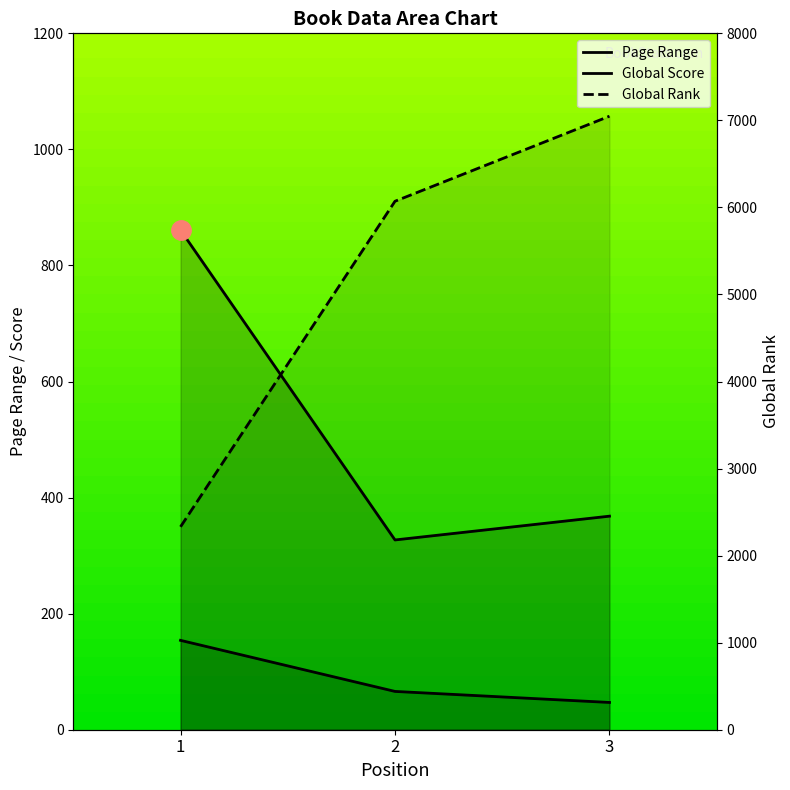

Is the value of Page Range at 2 greater than the value of Global Rank at 1?

No